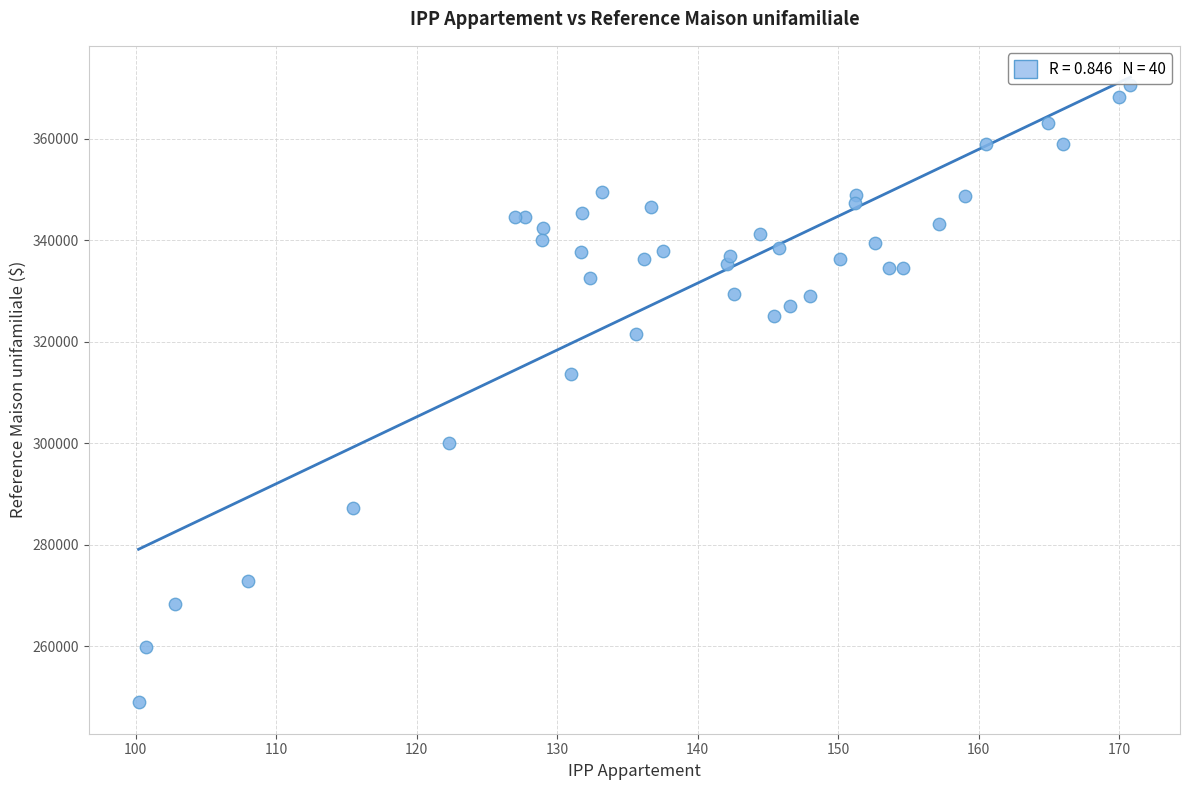

What Y value in the scatter plot is closest to 309800?

313600